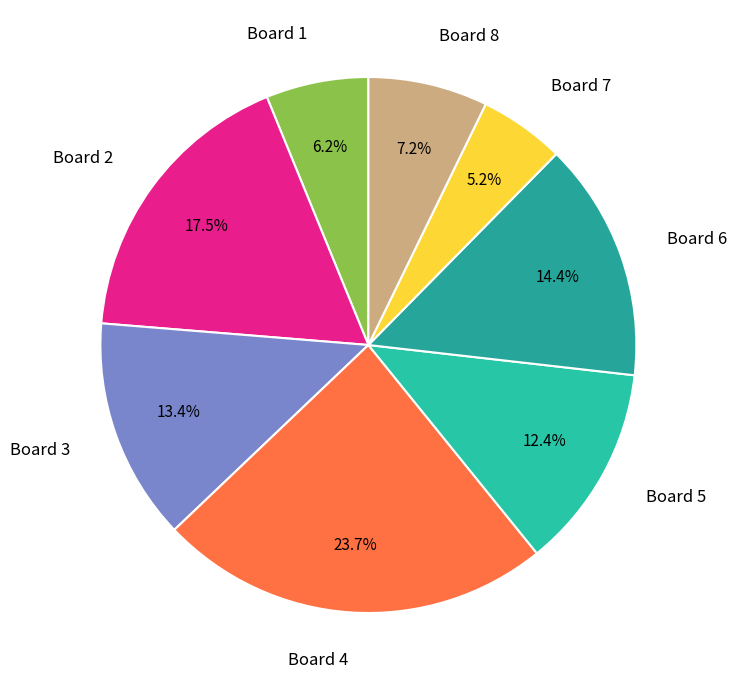

Which slice is the largest?

Board 4